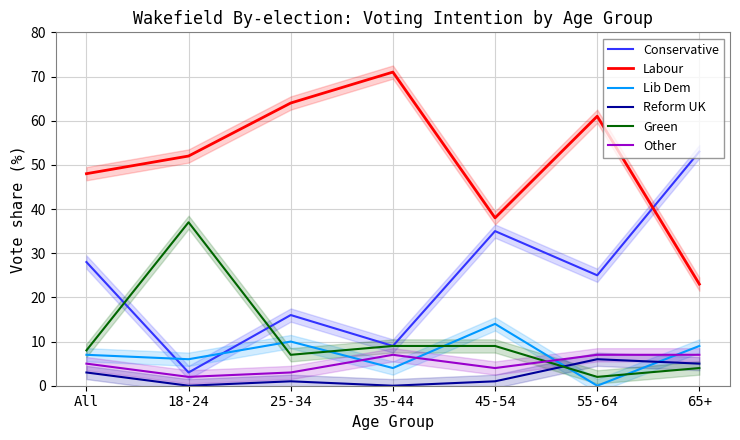

List the labels in order of Conservative value, largest first.

65+, 45-54, All, 55-64, 25-34, 35-44, 18-24